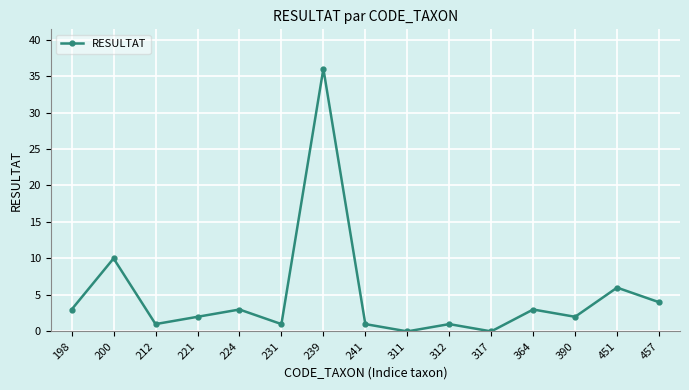

The chart shows a value of 10 at 200. True or false?

True